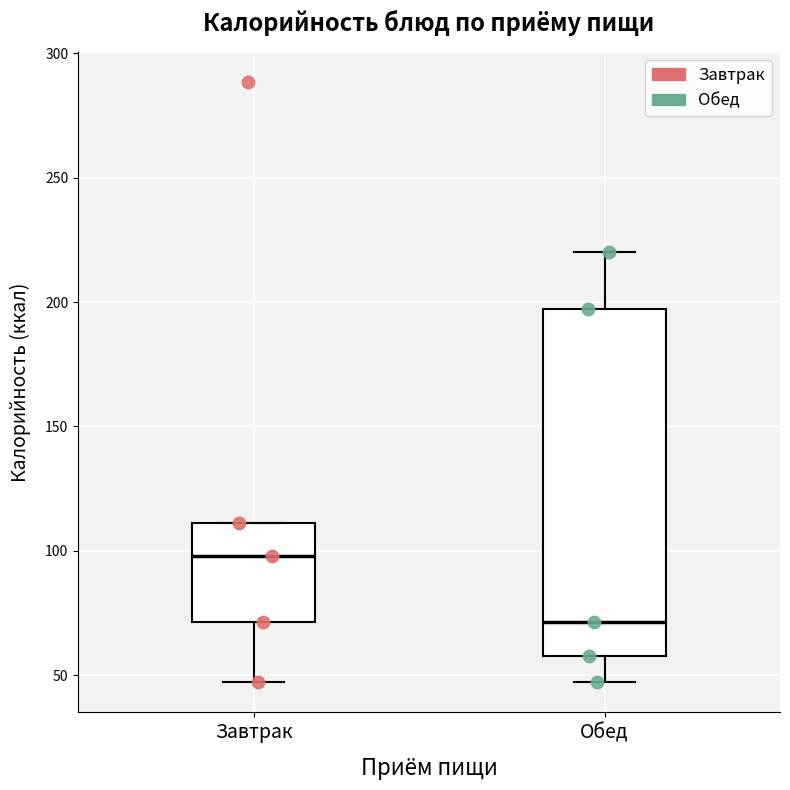

Reading left to right, transcribe this box plot: for each box, give where its median line is, the range the box spans, and where its two whiskers end, as read against the y-axis. The values are not printed on the chart, so give them approximately, as read against the axis.

Завтрак: median 100, box 70 to 110, whiskers 45 to 110
Обед: median 70, box 60 to 195, whiskers 45 to 220